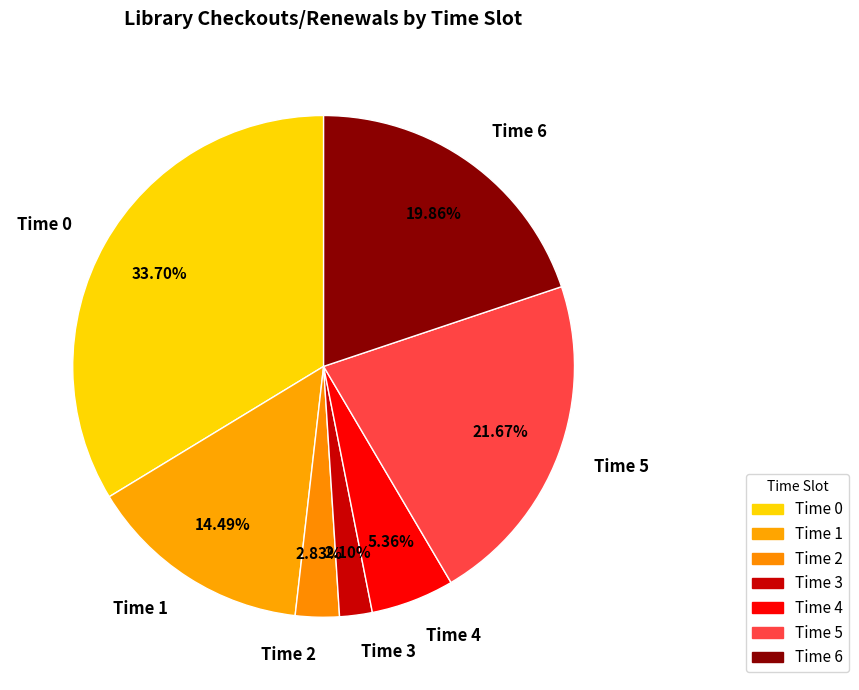

Combined, what portion of the pie is Time 4 and Time 2?

8.2%